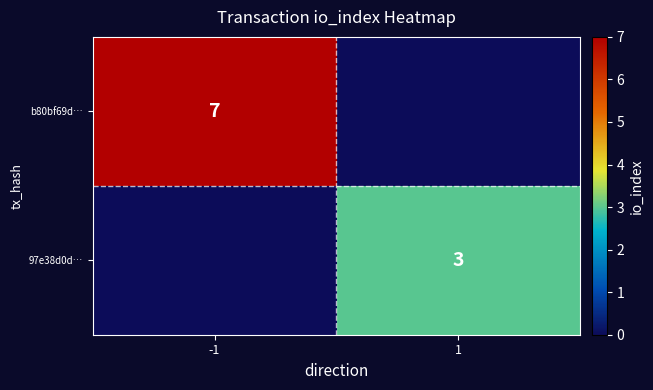

The b80bf69d… series shows 7 at -1. True or false?

True